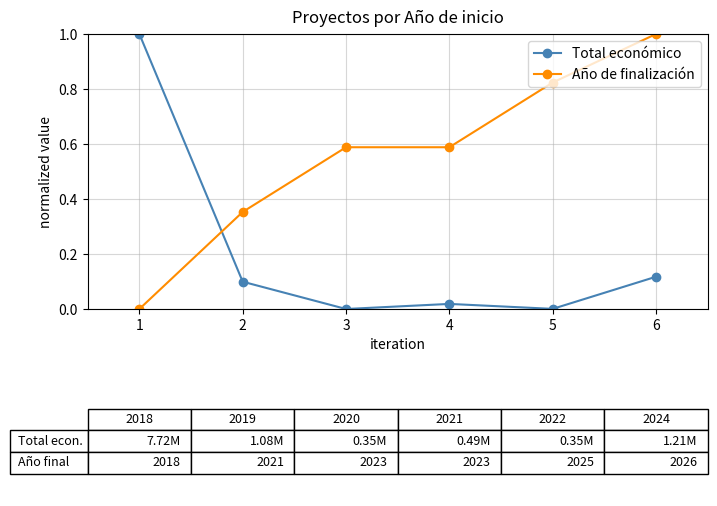

What is the sum of the Año de finalización values at 1 and 6?

1.0